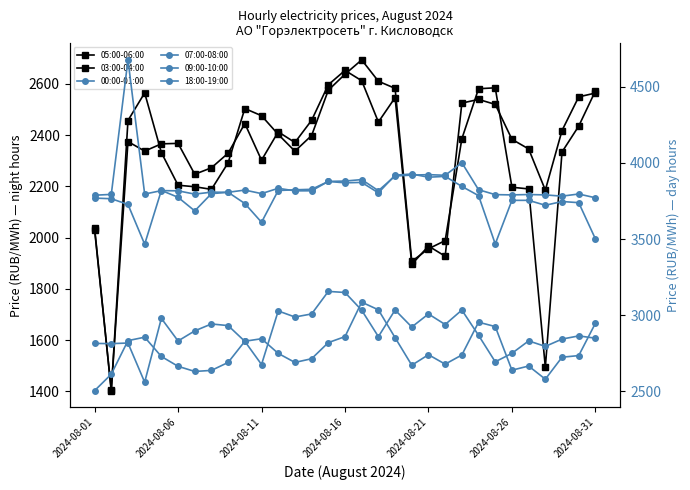

What is the maximum value for 03:00-04:00?

2693.3